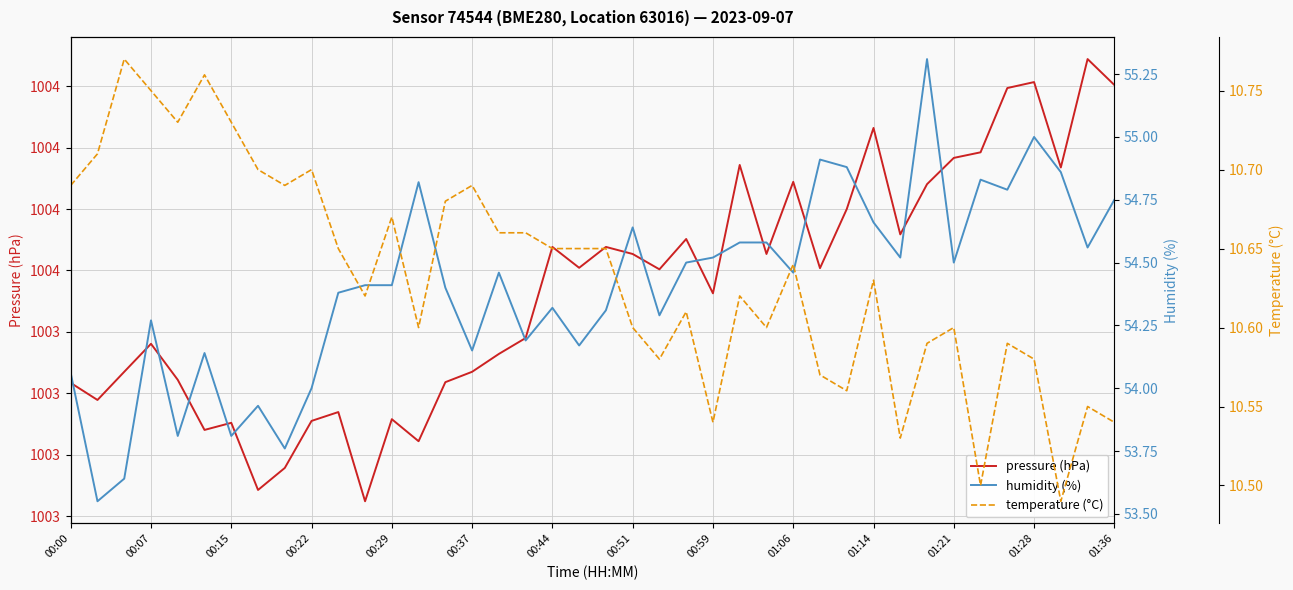

What is the approximate value of pressure (hPa) at 00:51?

1003.5